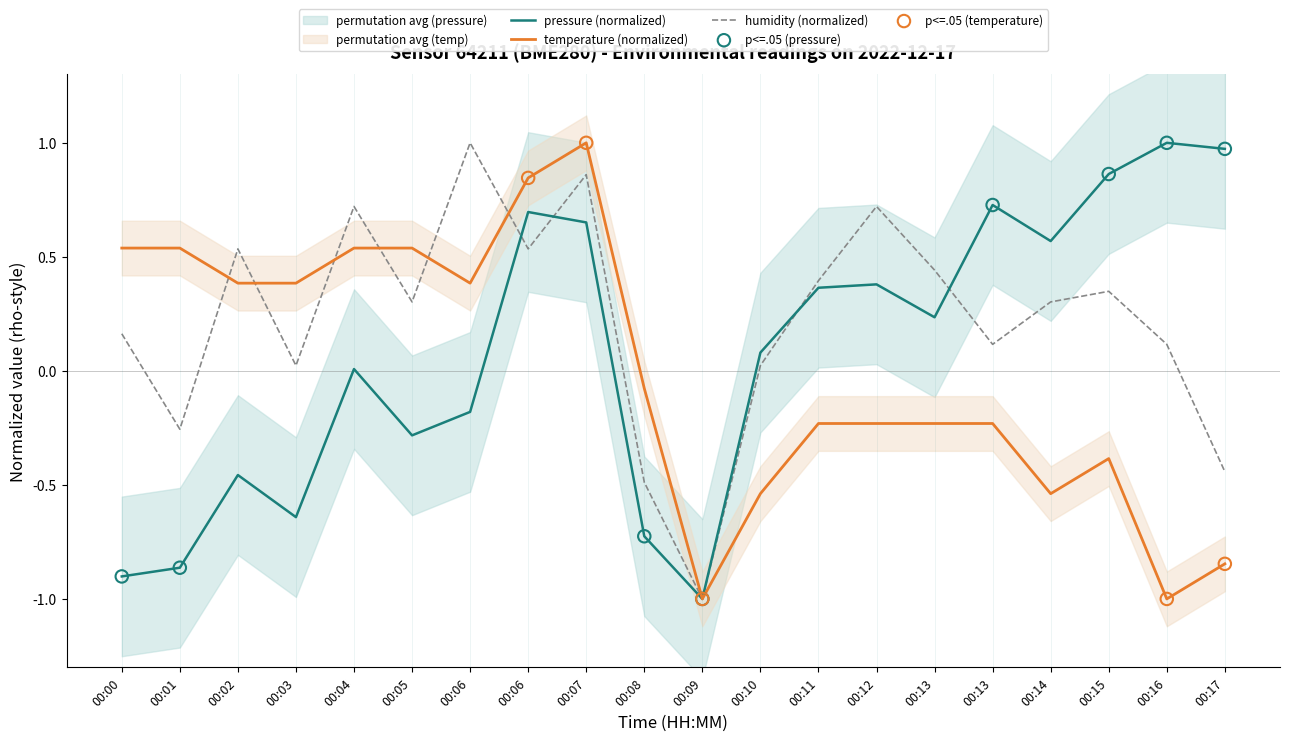

Which series has the largest total across all categories?

humidity